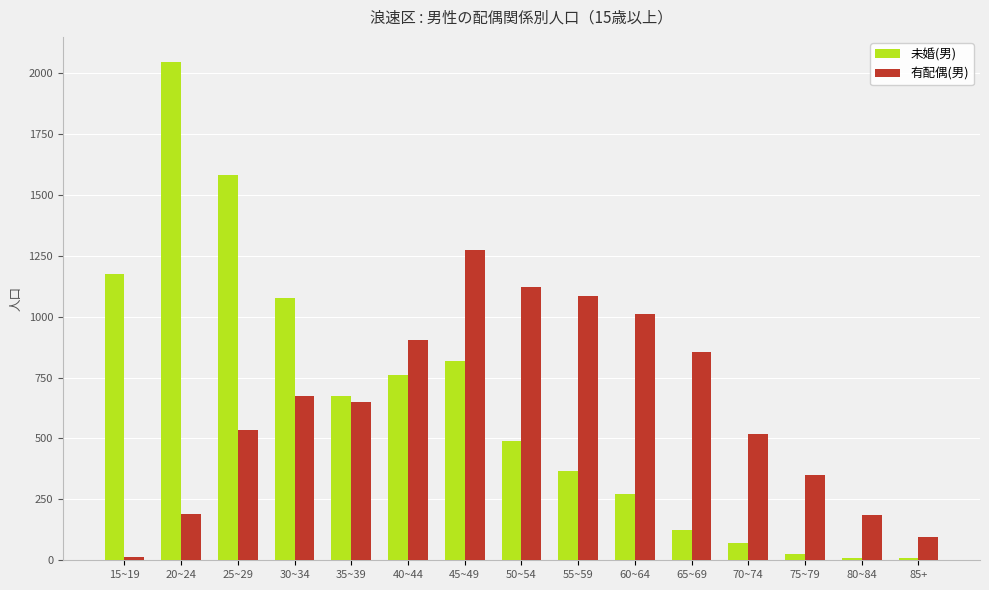

List the series in order of their peak value, highest first.

未婚(男), 有配偶(男)